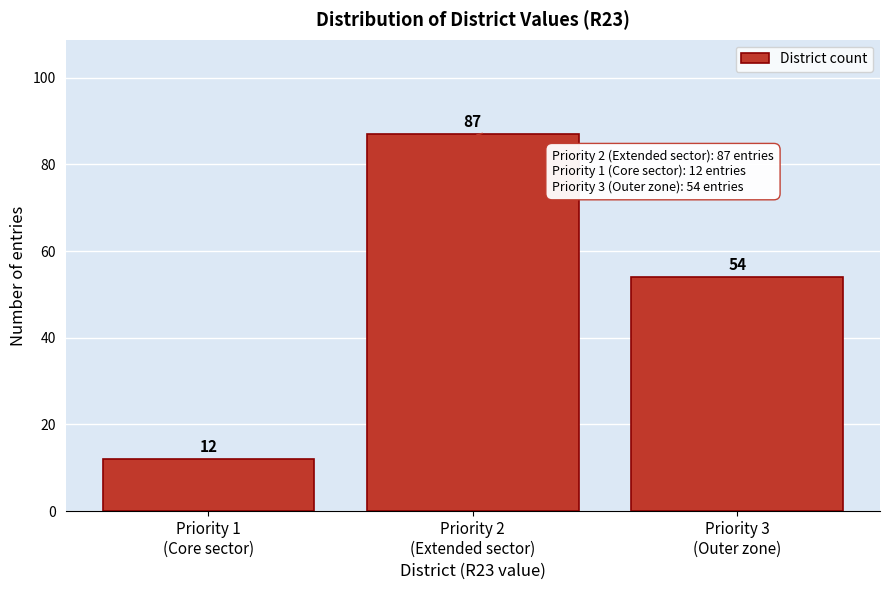

Reading left to right, extract all data points from this chart.

12	87	54